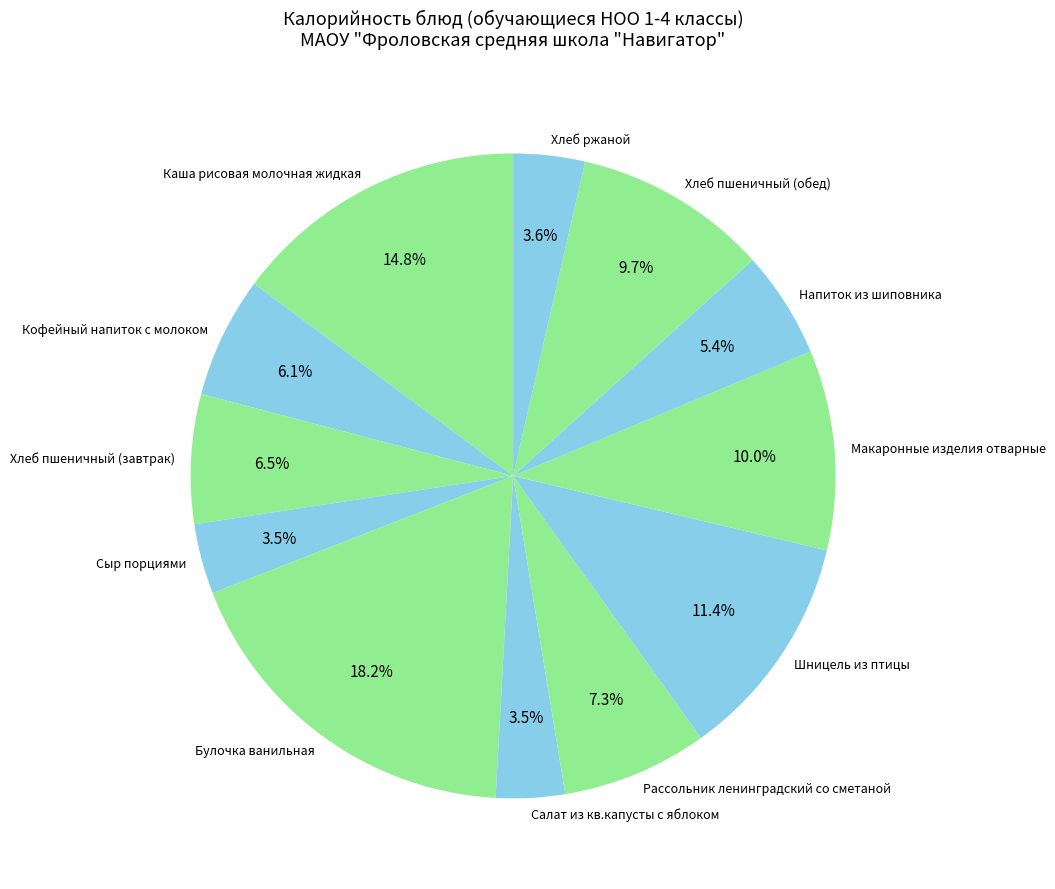

To the nearest percent, what is the difference between the Сыр порциями and Булочка ванильная slice percentages?

15%